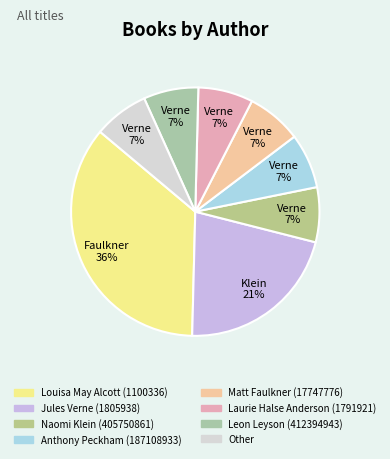

Which has a higher value, Other or Jules Verne (1805938)?

Jules Verne (1805938)